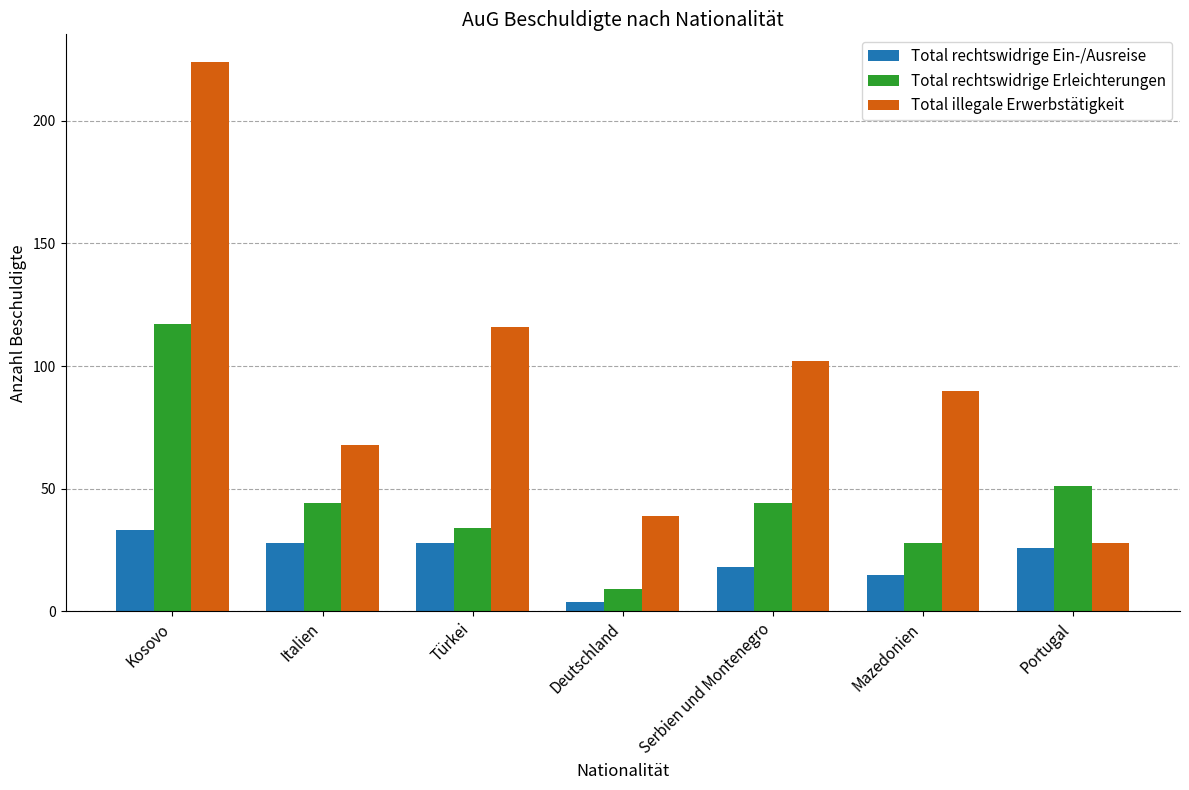

What is the total value across all series at Italien?

140